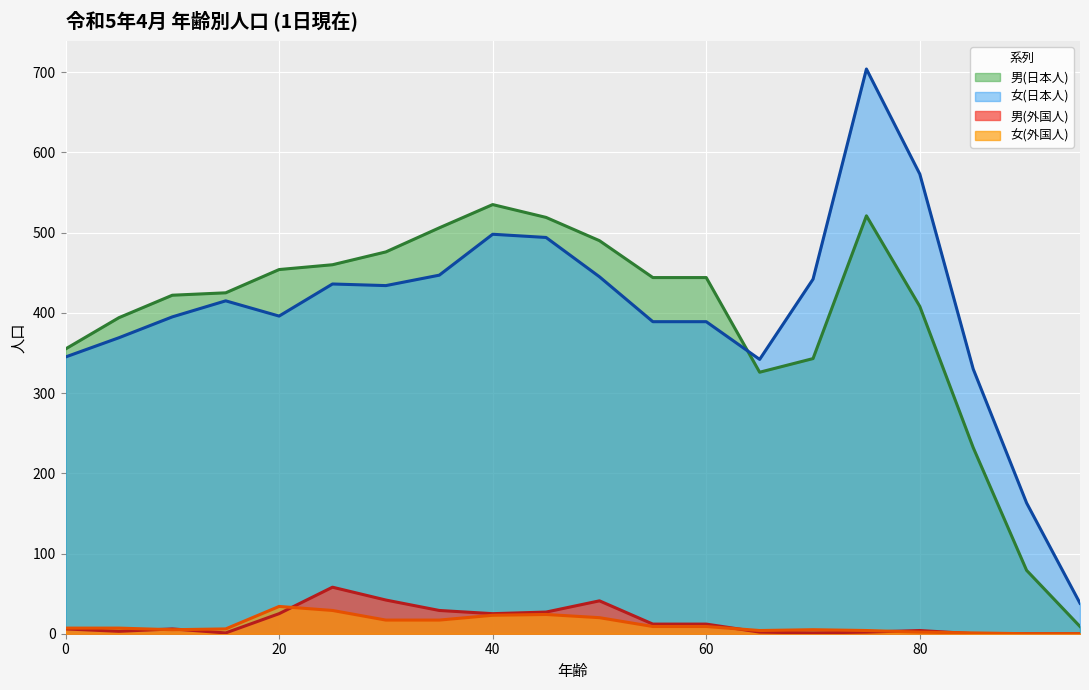

At which category is the sum across all series the highest?

75